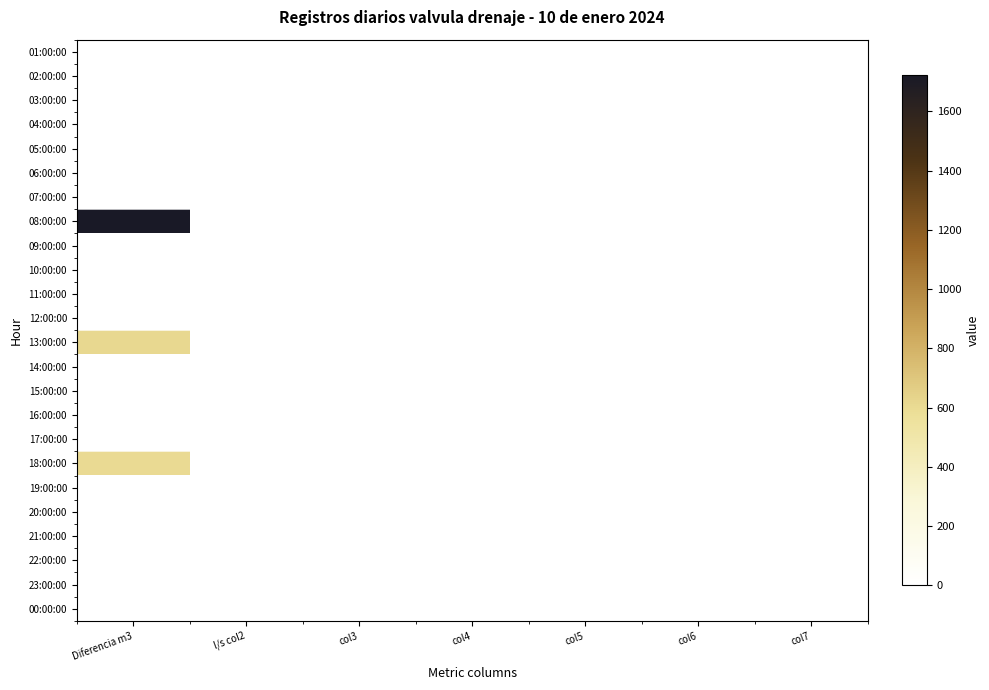

Reading left to right, list all the values displayed in this chart.

01:00:00: Diferencia m3=0	l/s col2=0	col3=0	col4=0	col5=0	col6=0	col7=0
02:00:00: Diferencia m3=0	l/s col2=0	col3=0	col4=0	col5=0	col6=0	col7=0
03:00:00: Diferencia m3=0	l/s col2=0	col3=0	col4=0	col5=0	col6=0	col7=0
04:00:00: Diferencia m3=0	l/s col2=0	col3=0	col4=0	col5=0	col6=0	col7=0
05:00:00: Diferencia m3=0	l/s col2=0	col3=0	col4=0	col5=0	col6=0	col7=0
06:00:00: Diferencia m3=0	l/s col2=0	col3=0	col4=0	col5=0	col6=0	col7=0
07:00:00: Diferencia m3=0	l/s col2=0	col3=0	col4=0	col5=0	col6=0	col7=0
08:00:00: Diferencia m3=1722	l/s col2=0	col3=0	col4=0	col5=0	col6=0	col7=0
09:00:00: Diferencia m3=0	l/s col2=0	col3=0	col4=0	col5=0	col6=0	col7=0
10:00:00: Diferencia m3=0	l/s col2=0	col3=0	col4=0	col5=0	col6=0	col7=0
11:00:00: Diferencia m3=0	l/s col2=0	col3=0	col4=0	col5=0	col6=0	col7=0
12:00:00: Diferencia m3=0	l/s col2=0	col3=0	col4=0	col5=0	col6=0	col7=0
13:00:00: Diferencia m3=616	l/s col2=0	col3=0	col4=0	col5=0	col6=0	col7=0
14:00:00: Diferencia m3=0	l/s col2=0	col3=0	col4=0	col5=0	col6=0	col7=0
15:00:00: Diferencia m3=0	l/s col2=0	col3=0	col4=0	col5=0	col6=0	col7=0
16:00:00: Diferencia m3=0	l/s col2=0	col3=0	col4=0	col5=0	col6=0	col7=0
17:00:00: Diferencia m3=0	l/s col2=0	col3=0	col4=0	col5=0	col6=0	col7=0
18:00:00: Diferencia m3=603	l/s col2=0	col3=0	col4=0	col5=0	col6=0	col7=0
19:00:00: Diferencia m3=0	l/s col2=0	col3=0	col4=0	col5=0	col6=0	col7=0
20:00:00: Diferencia m3=0	l/s col2=0	col3=0	col4=0	col5=0	col6=0	col7=0
21:00:00: Diferencia m3=0	l/s col2=0	col3=0	col4=0	col5=0	col6=0	col7=0
22:00:00: Diferencia m3=0	l/s col2=0	col3=0	col4=0	col5=0	col6=0	col7=0
23:00:00: Diferencia m3=0	l/s col2=0	col3=0	col4=0	col5=0	col6=0	col7=0
00:00:00: Diferencia m3=0	l/s col2=0	col3=0	col4=0	col5=0	col6=0	col7=0